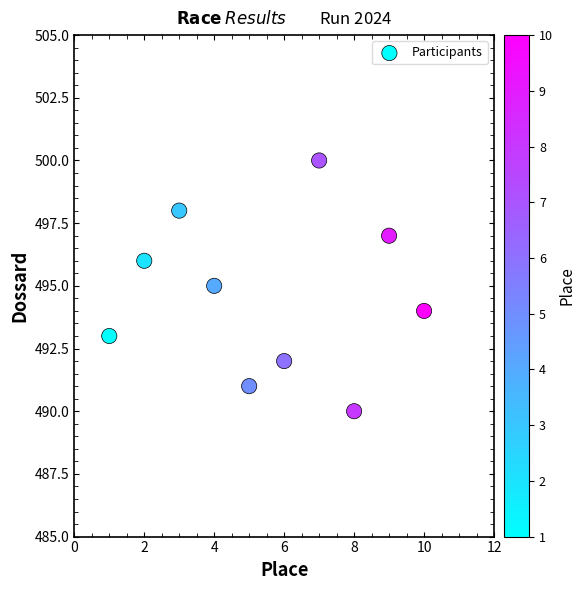

What is the range of Y values (max minus min)?

10